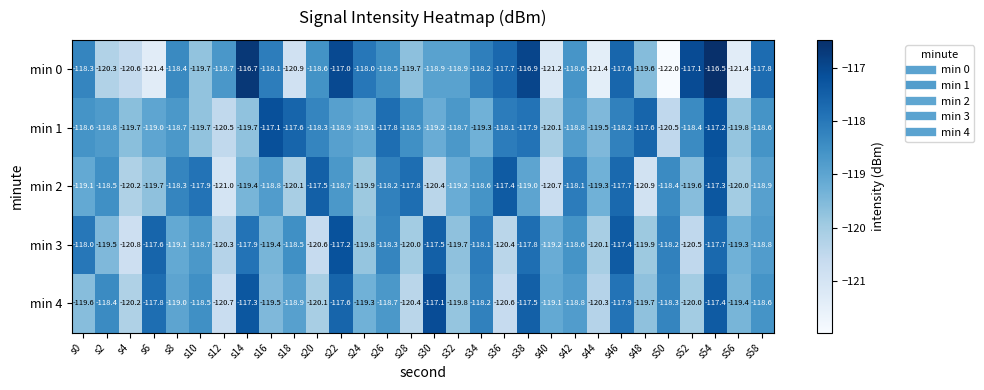

How many distinct data groups are displayed?

5